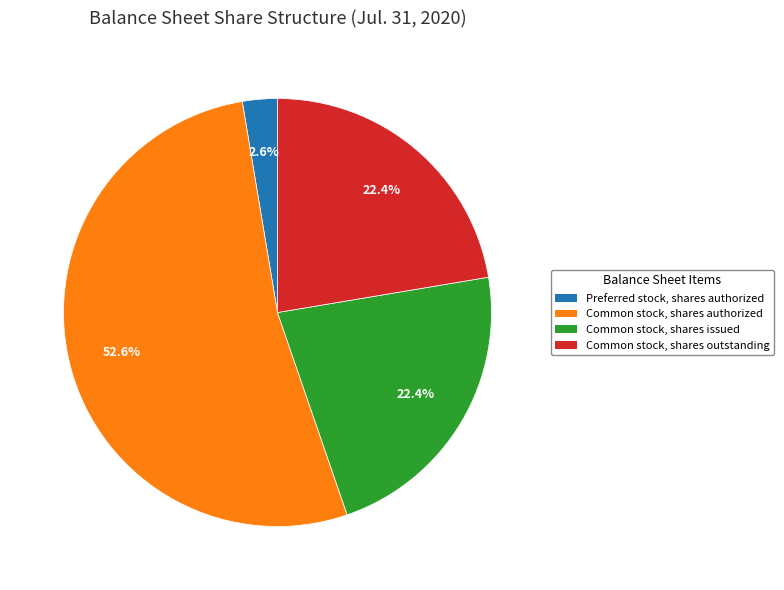

Is there any slice that represents more than half of the pie?

Yes